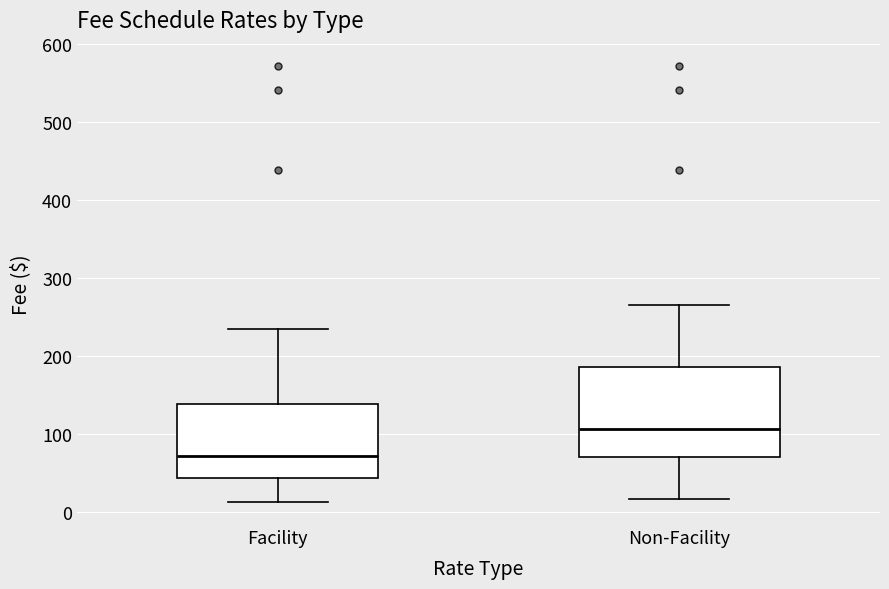

Which box is the tallest, from its lower edge to its upper edge?

Non-Facility